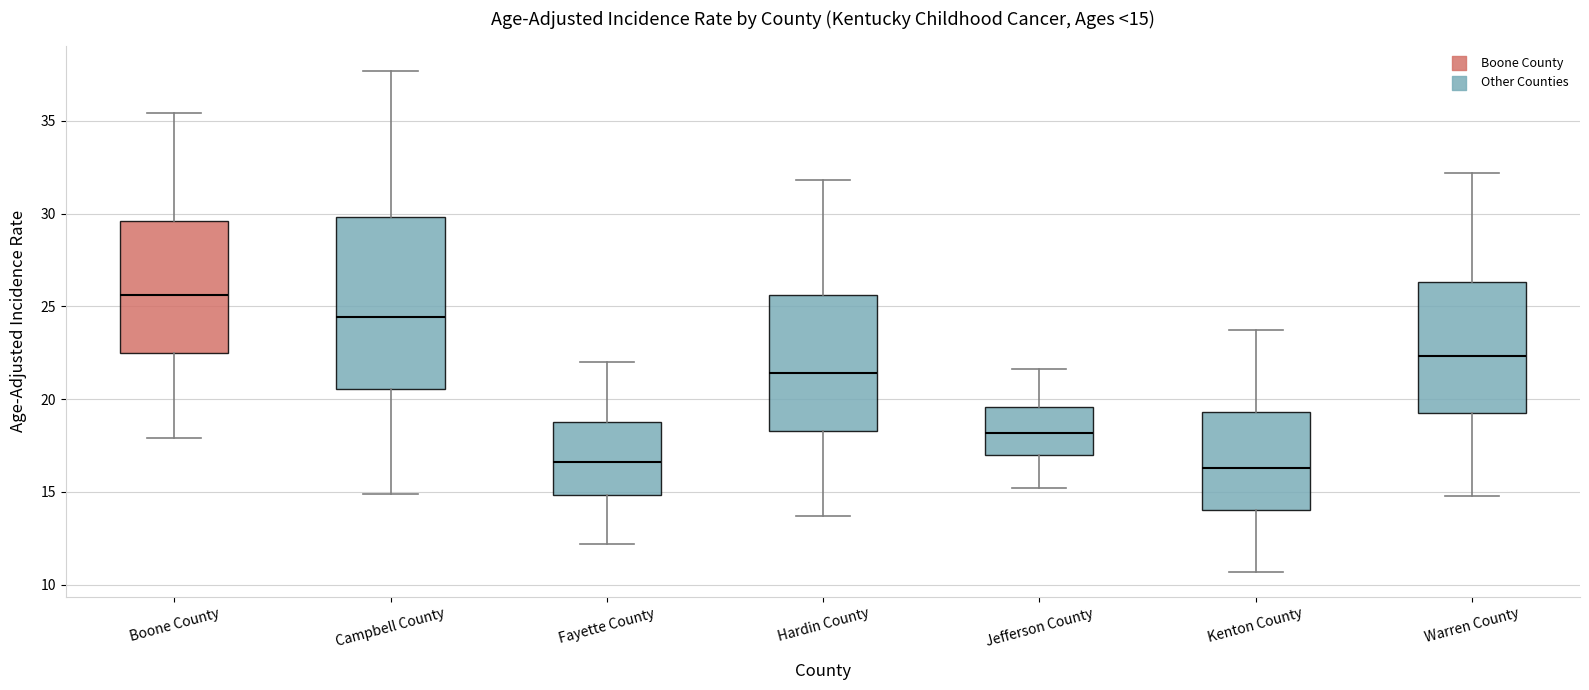

Comparing the boxes themselves (not the whiskers), which one is the tallest?

Campbell County